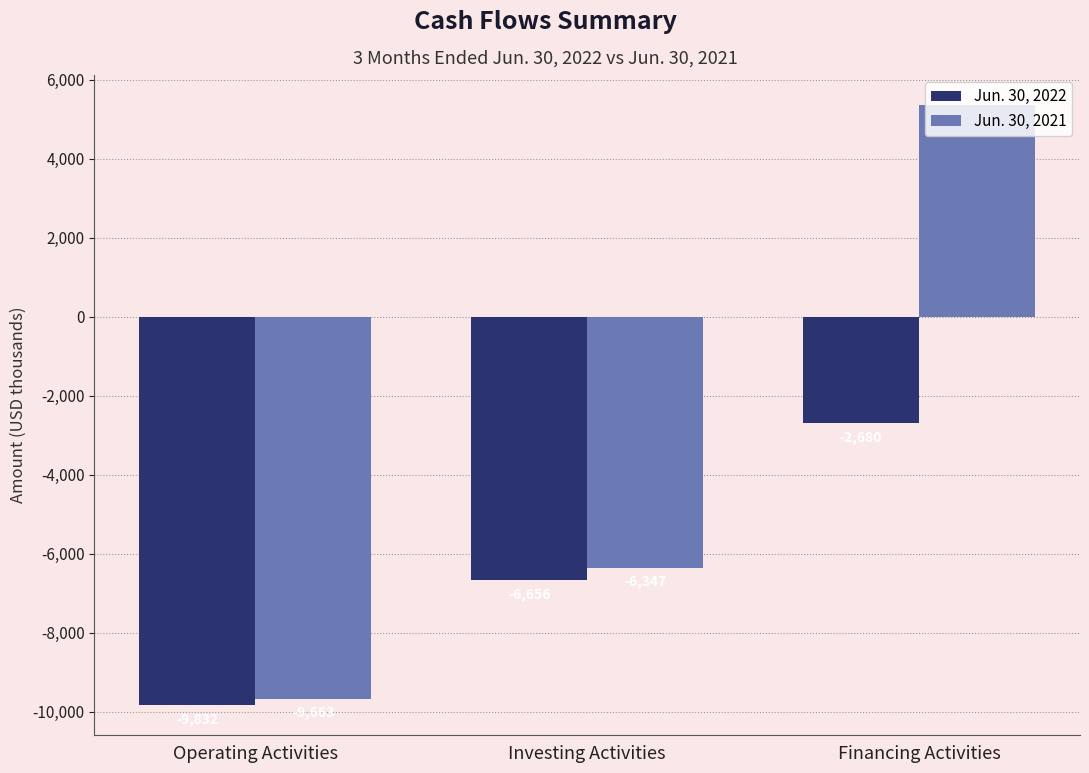

Which series changed the most between Operating Activities and Financing Activities?

Jun. 30, 2021